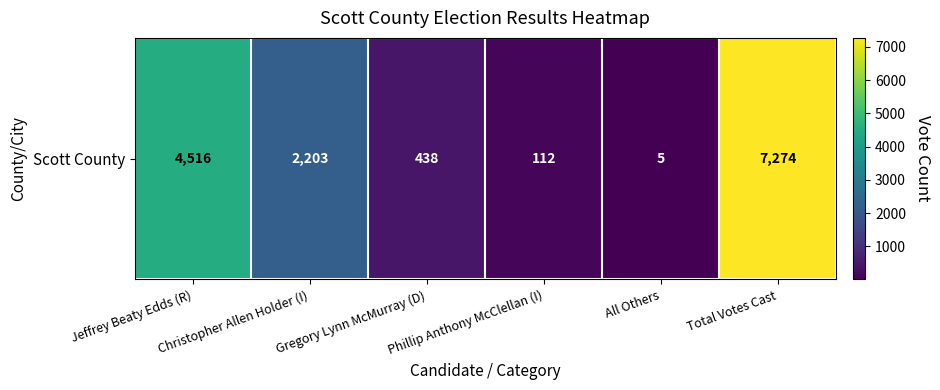

What is the difference between the maximum and minimum values?

7269